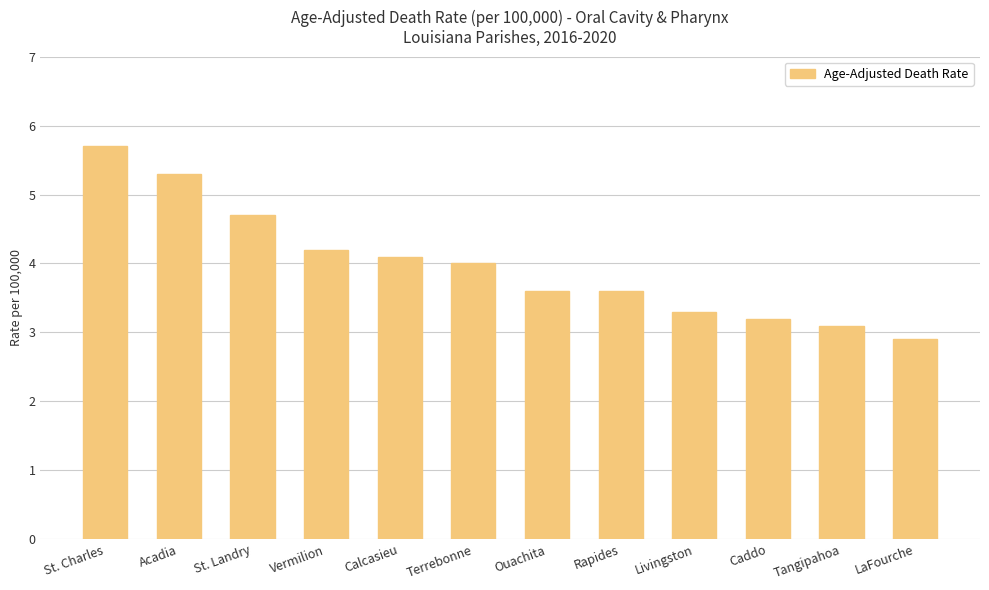

Count the number of data series in this chart.

1